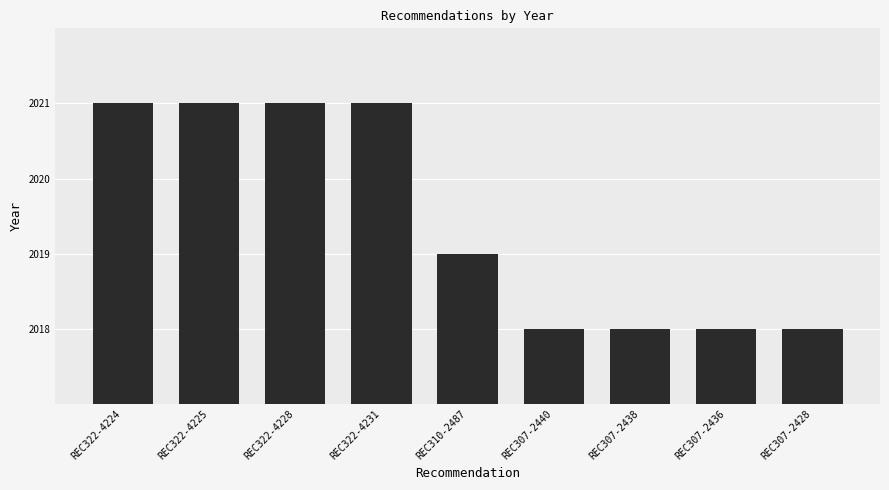

At which label is the value closest to 2019?

REC310-2487